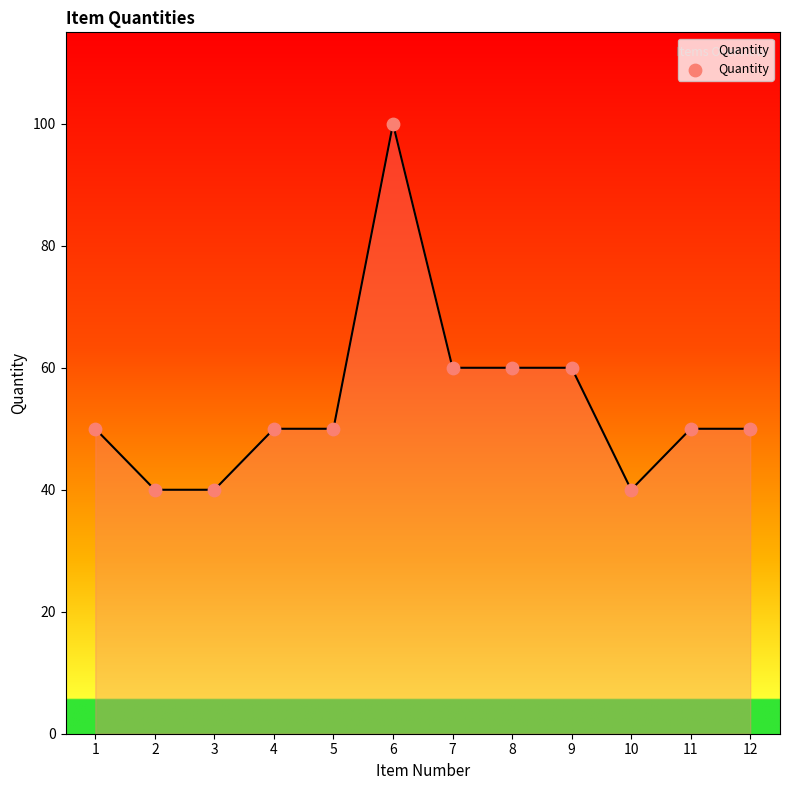

Approximately how many times larger is the value at 8 compared to 4?

1.2